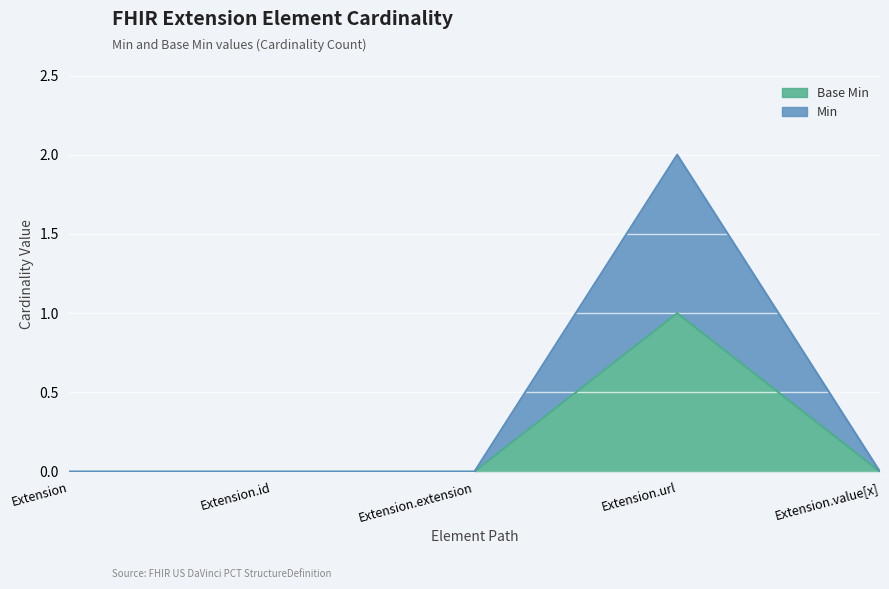

What are all the series names shown in the legend?

Base Min, Min